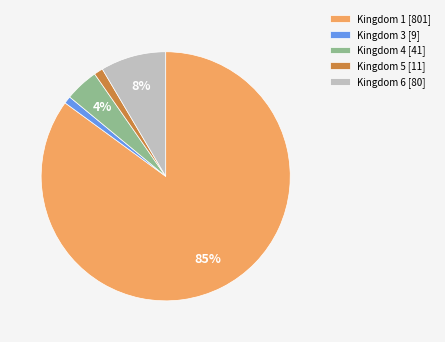

Which has a higher value, Kingdom 5 [11] or Kingdom 6 [80]?

Kingdom 6 [80]